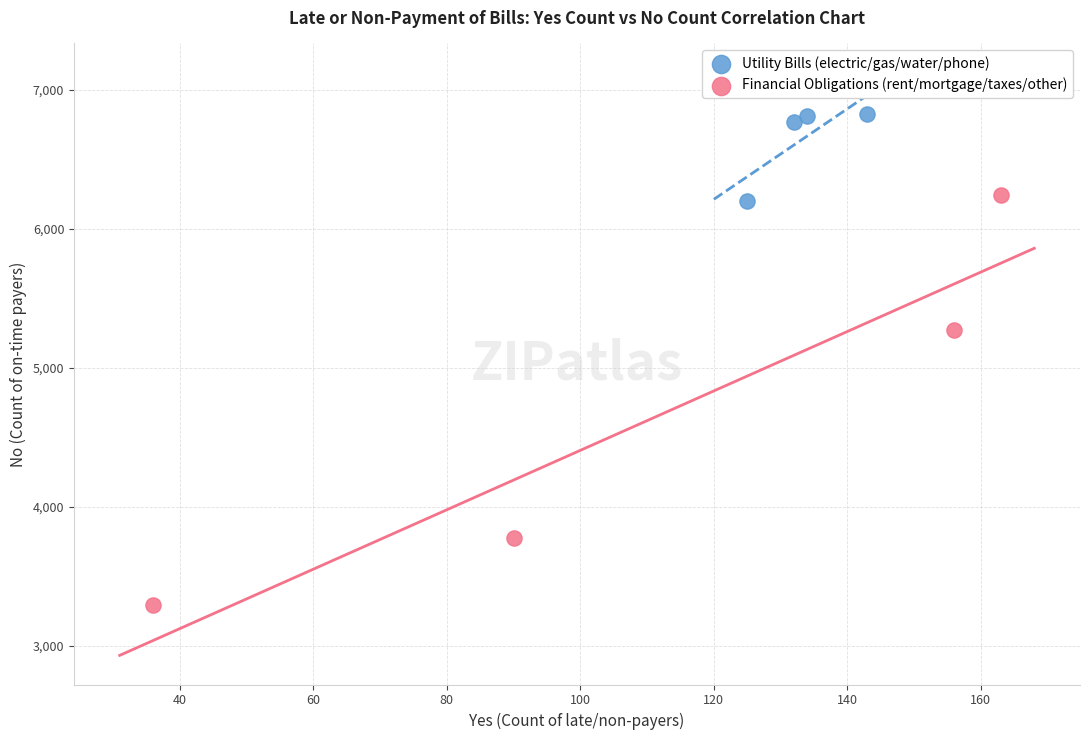

Which series has the largest Y range (max minus min)?

Financial Obligations (rent/mortgage/taxes/other)